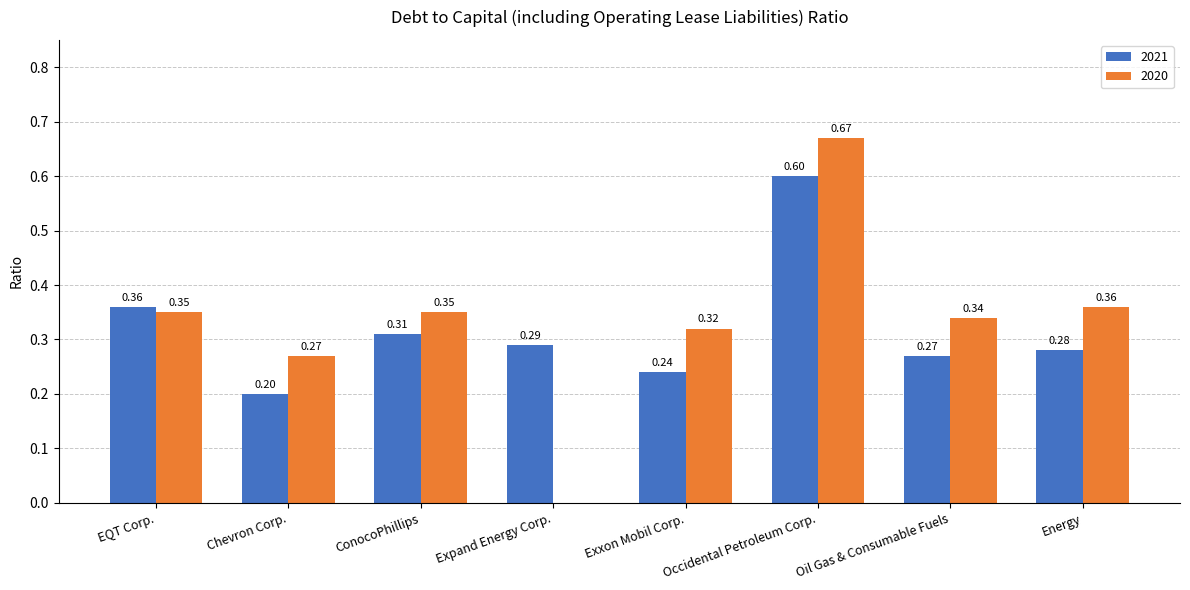

Which category has the highest value in the 2020 series?

Occidental Petroleum Corp.